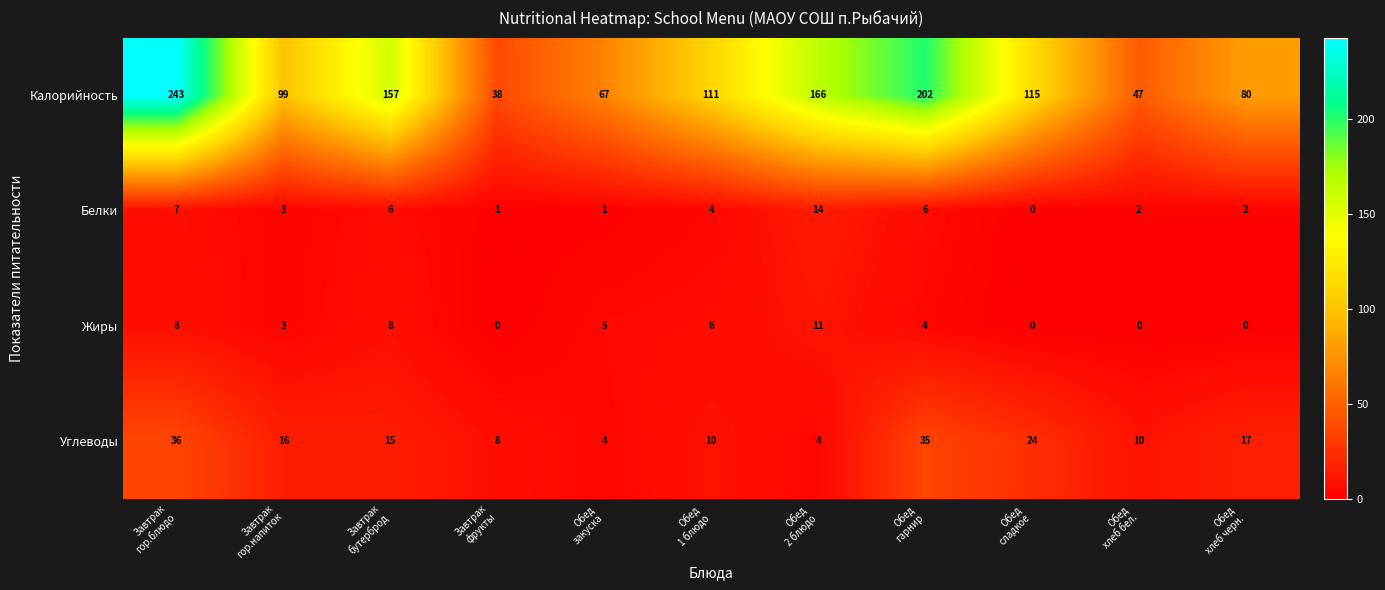

Rank the series by their maximum value, from highest to lowest.

Калорийность, Углеводы, Белки, Жиры